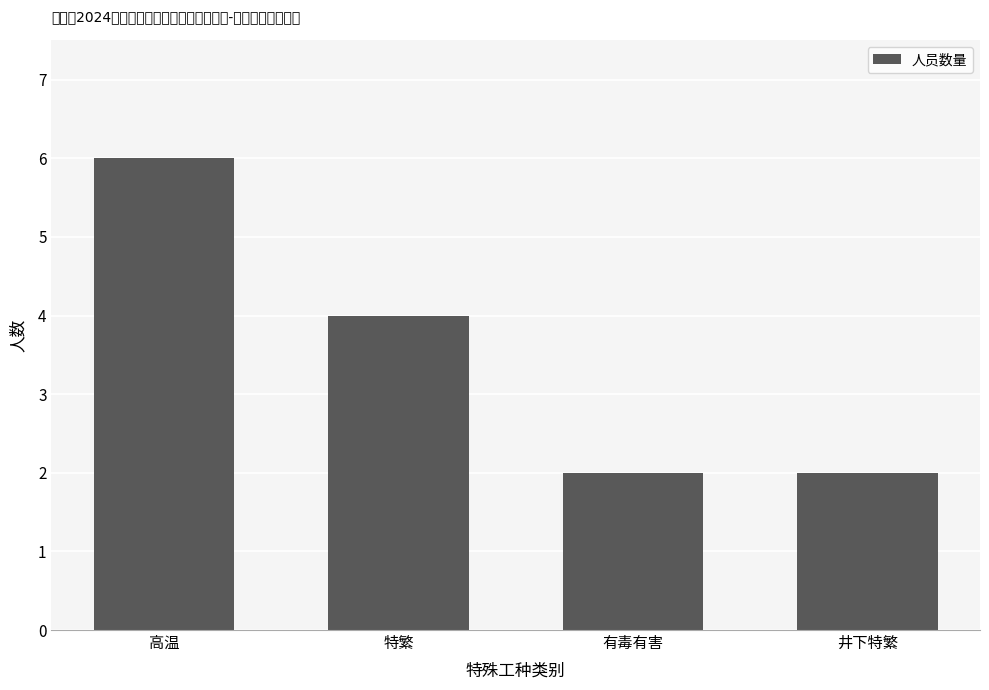

The value at 井下特繁 is 2. True or false?

True